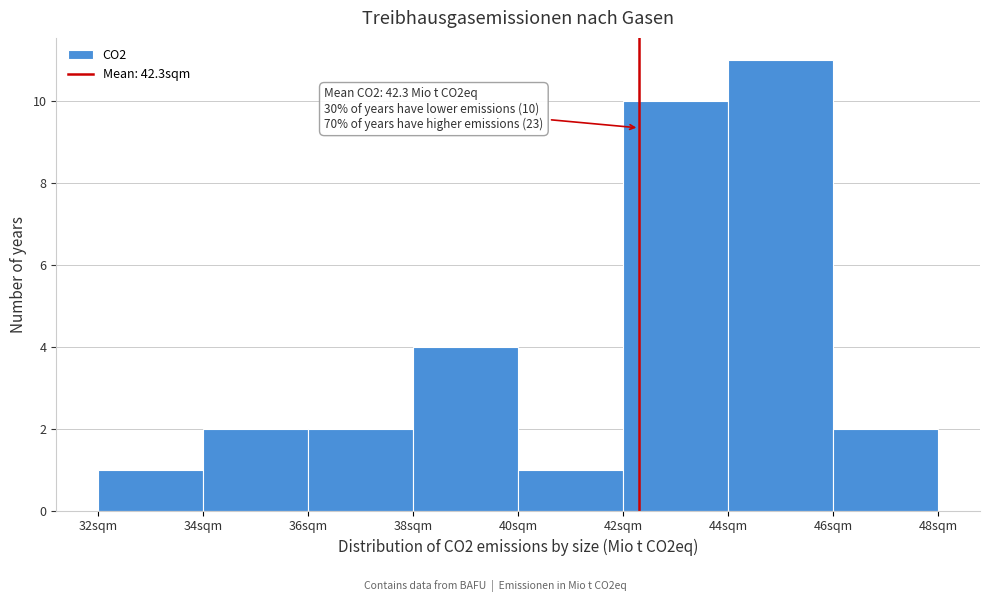

Which range on the x-axis has the tallest bar?

44 to 46